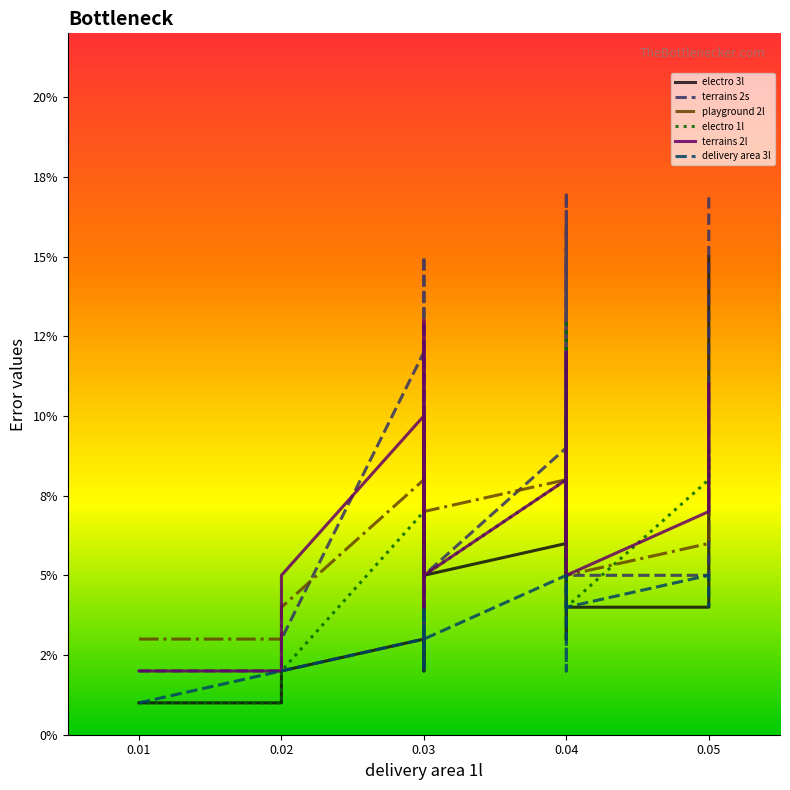

What is the maximum value for electro 3l?

0.1